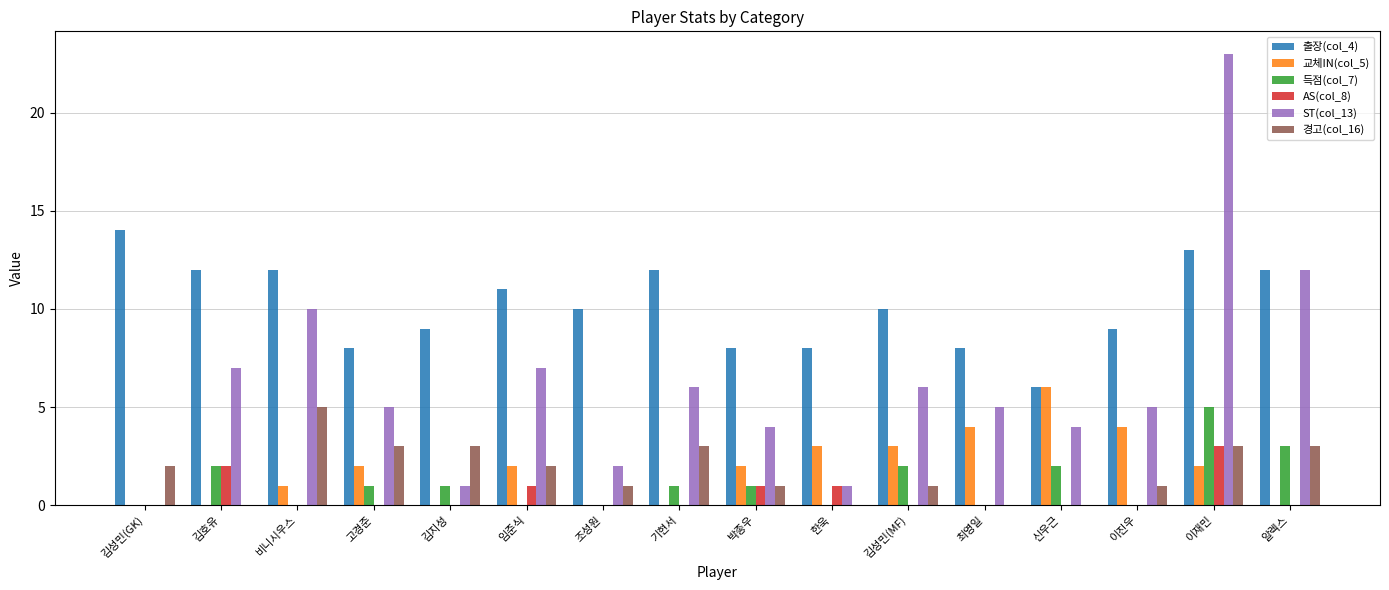

Reading left to right, what are all the values shown in this chart?

출장(col_4): 14	12	12	8	9	11	10	12	8	8	10	8	6	9	13	12
교체IN(col_5): 0	0	1	2	0	2	0	0	2	3	3	4	6	4	2	0
득점(col_7): 0	2	0	1	1	0	0	1	1	0	2	0	2	0	5	3
AS(col_8): 0	2	0	0	0	1	0	0	1	1	0	0	0	0	3	0
ST(col_13): 0	7	10	5	1	7	2	6	4	1	6	5	4	5	23	12
경고(col_16): 2	0	5	3	3	2	1	3	1	0	1	0	0	1	3	3